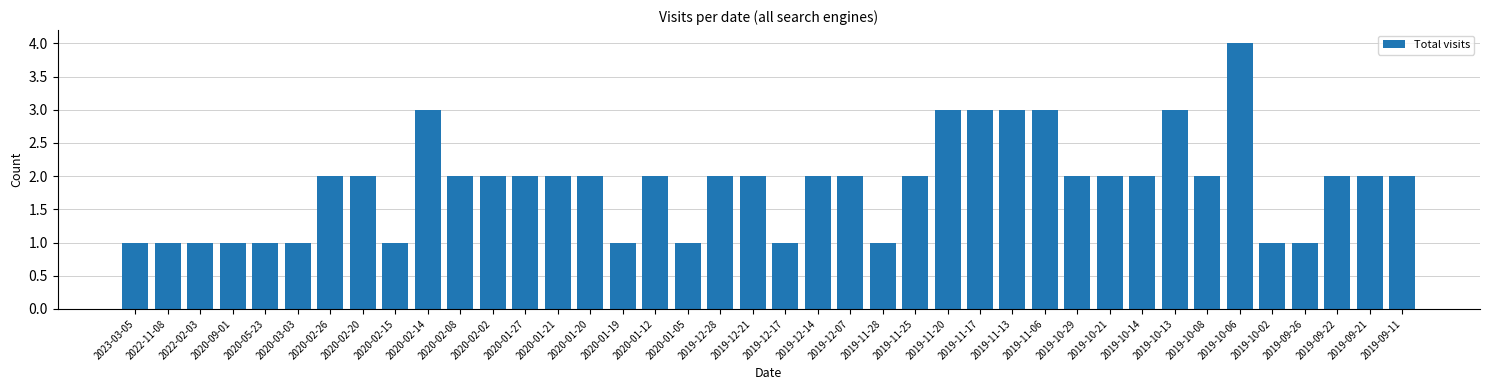

What is the ratio of the value at 2019-12-17 to the value at 2020-02-26?

0.5